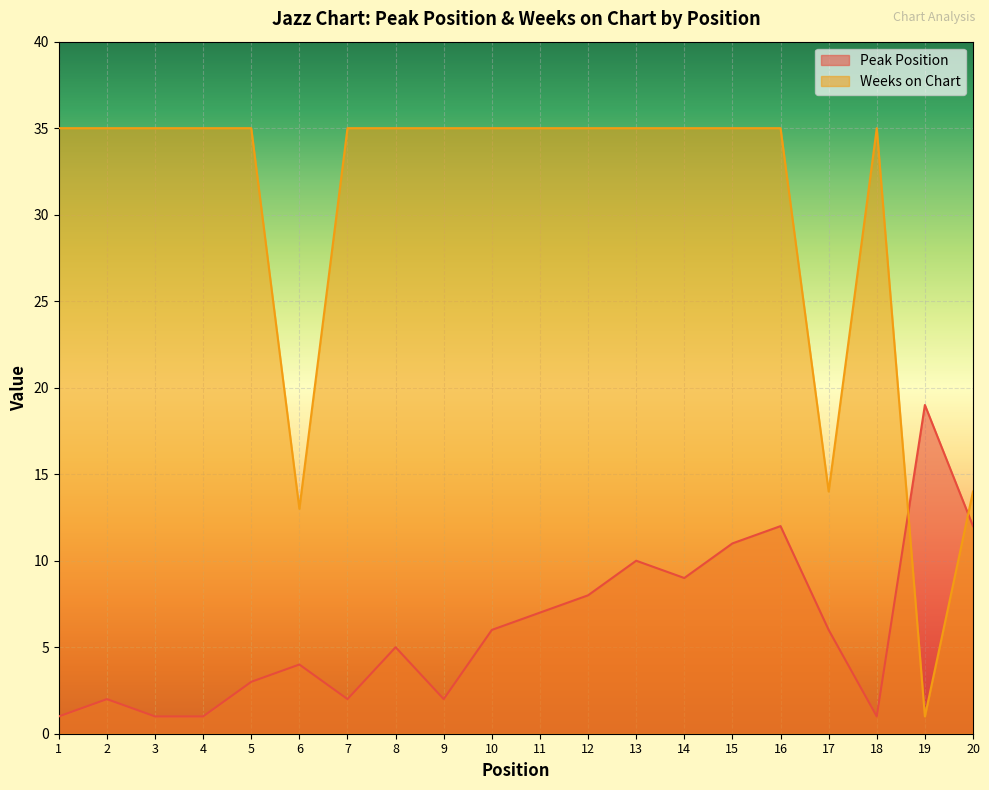

What value does the Weeks on Chart series have at 6?

13